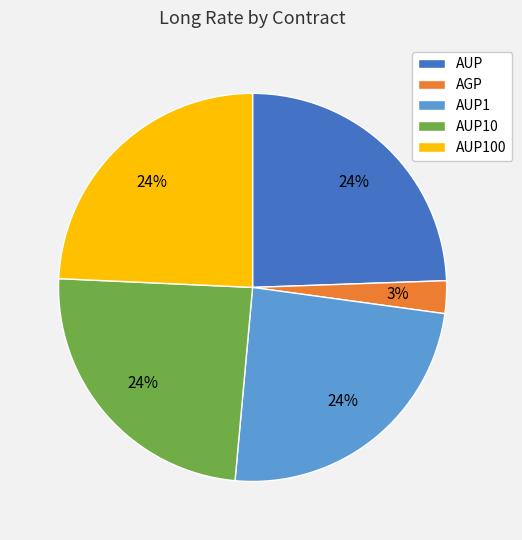

To the nearest percent, what is the average slice percentage?

20%